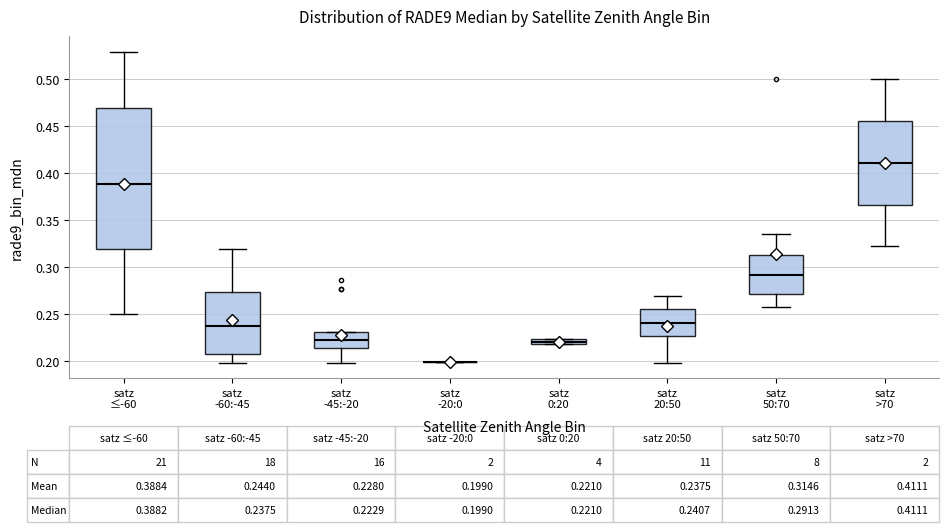

Comparing the boxes themselves (not the whiskers), which one is the tallest?

satz ≤-60